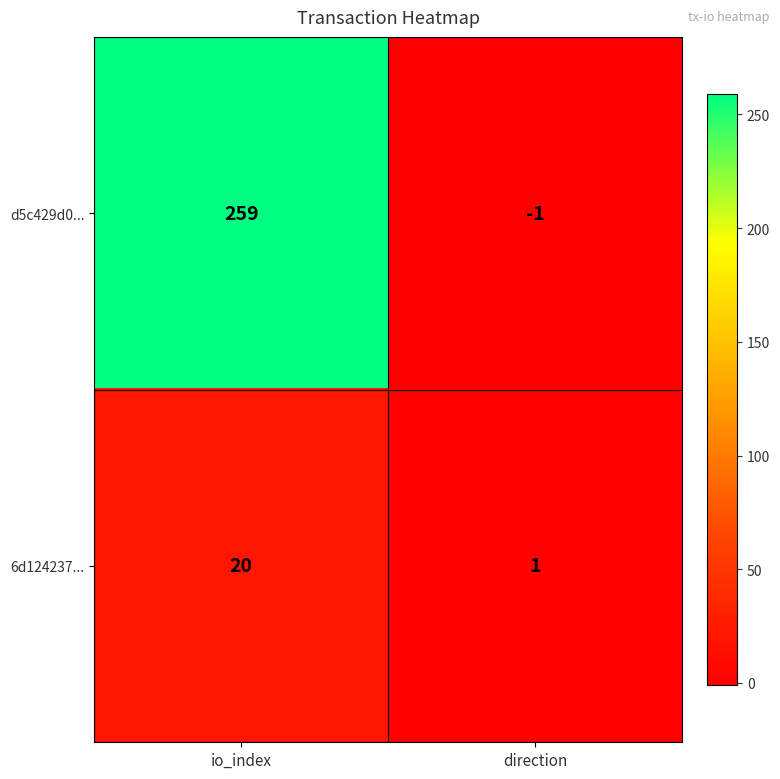

What is the difference between the maximum and minimum values in the 6d124237... series?

19